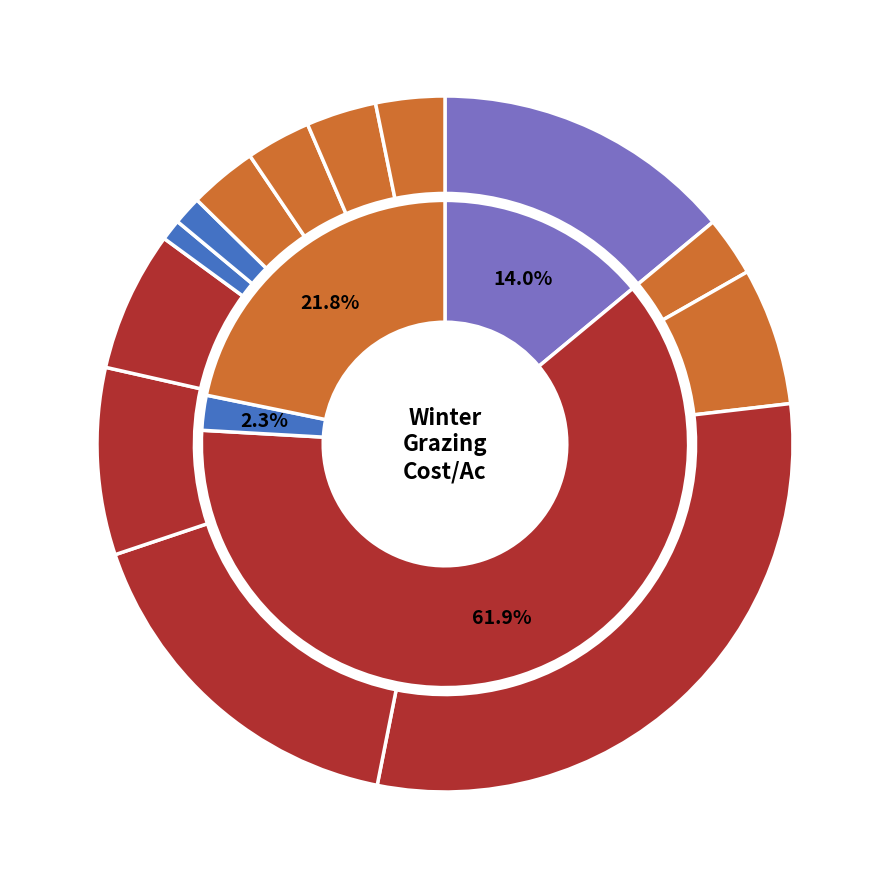

To the nearest percent, what is the difference between the largest and smallest slice percentages?

29%